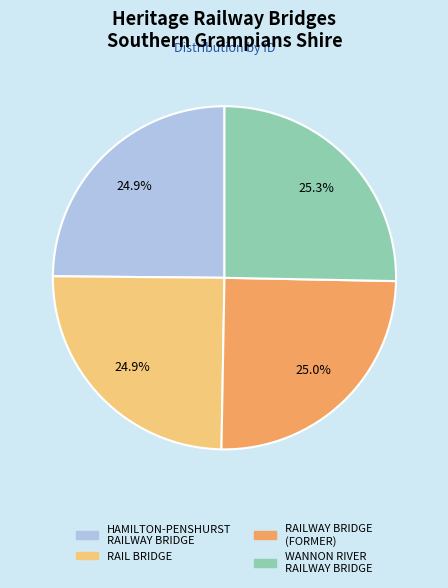

Approximately how many times larger is the value at RAILWAY BRIDGE (FORMER) compared to WANNON RIVER RAILWAY BRIDGE?

1.0